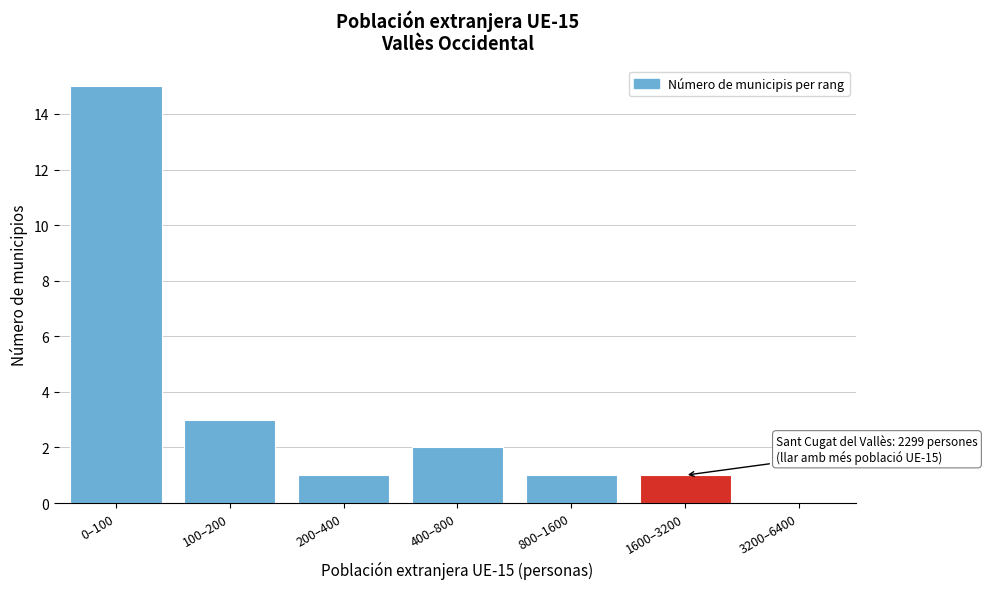

Reading left to right, transcribe all the data shown in this chart.

0–100=15	100–200=3	200–400=1	400–800=2	800–1600=1	1600–3200=1	3200–6400=0